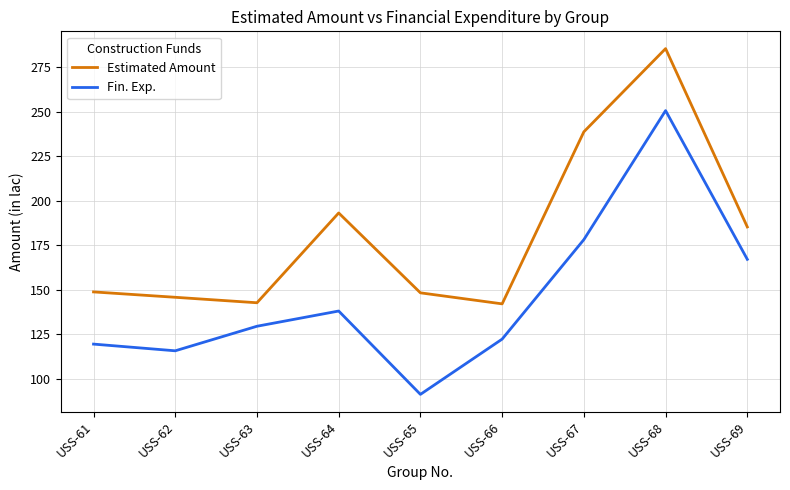

Which series has the largest range (max minus min)?

Fin. Exp.